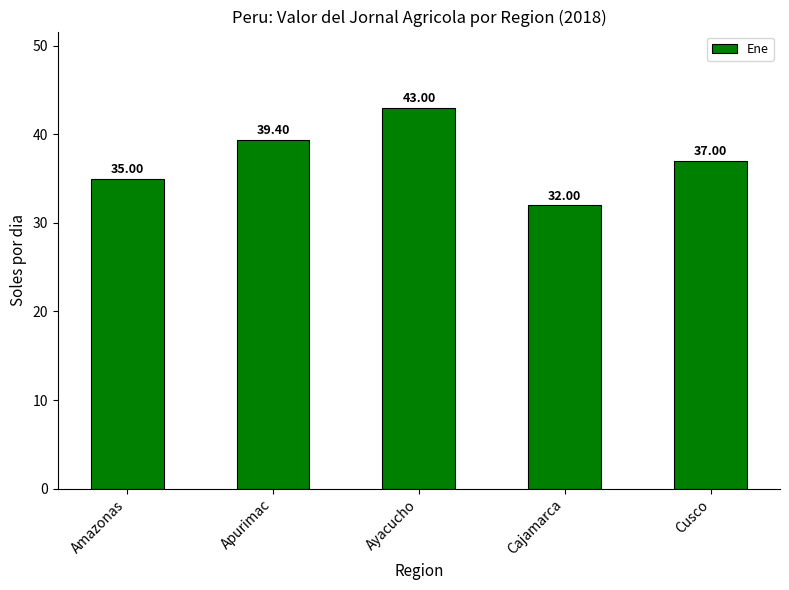

Reading right to left, what are all the values shown in this chart?

37.0	32.0	43.0	39.4	35.0